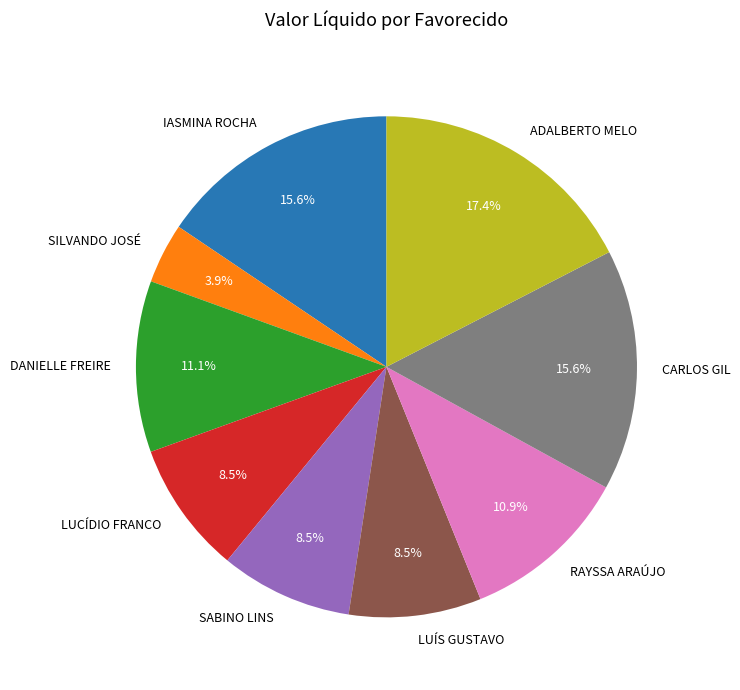

Does CARLOS GIL account for over 50% of the chart?

No